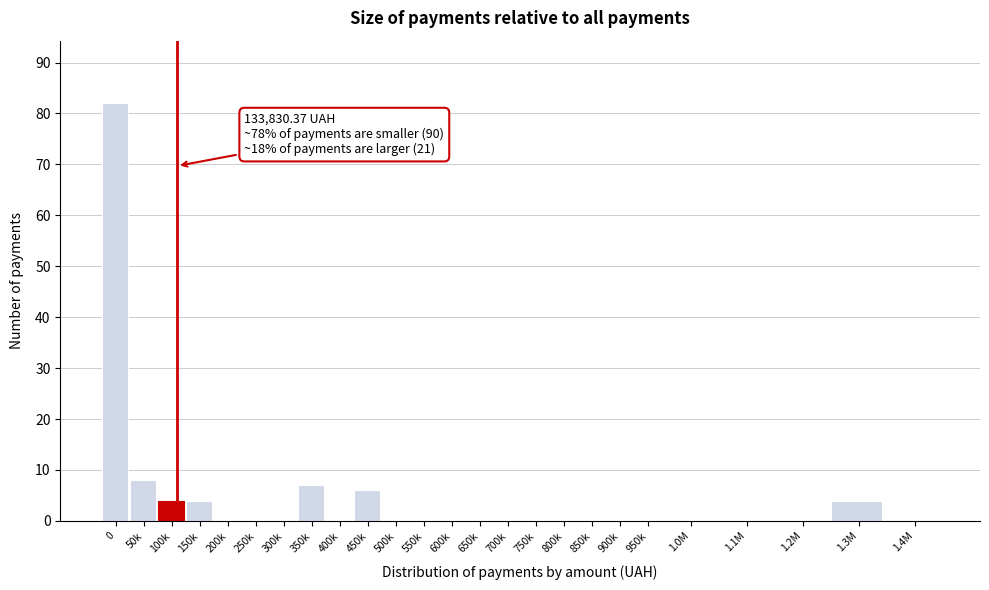

Reading left to right, transcribe all the data shown in this chart.

0=82	50k=8	100k=4	150k=4	200k=0	250k=0	300k=0	350k=7	400k=0	450k=6	500k=0	550k=0	600k=0	650k=0	700k=0	750k=0	800k=0	850k=0	900k=0	950k=0	1.0M=0	1.1M=0	1.2M=0	1.3M=4	1.4M=0